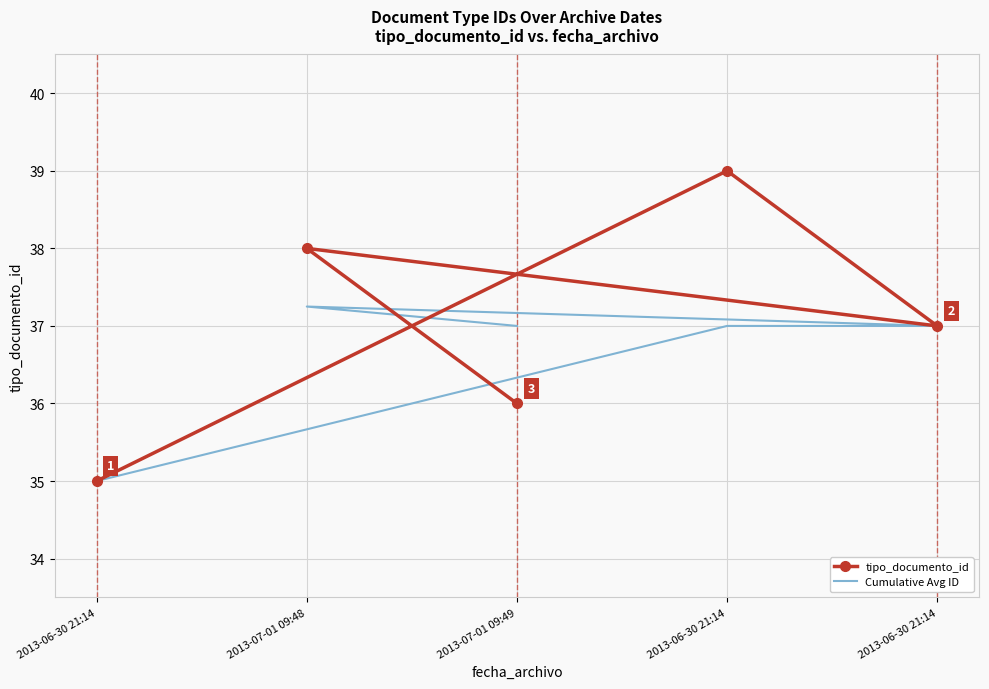

How many Cumulative Avg ID values are between 37 and 38?

4